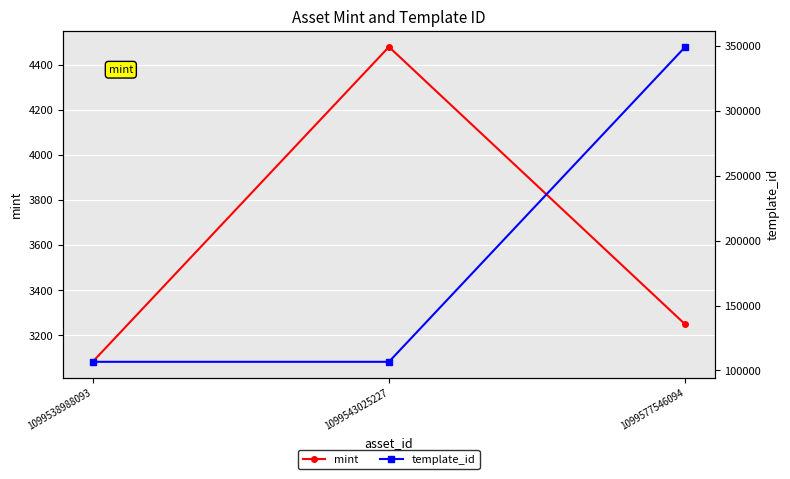

What is the maximum value shown in the chart?

349523